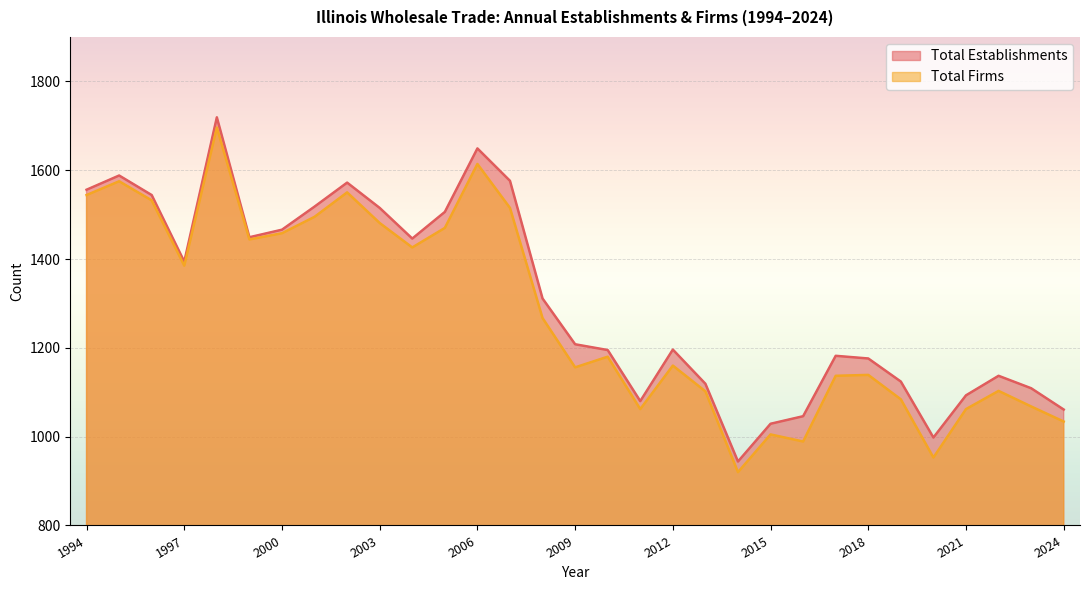

What is the minimum value shown in the chart?

920